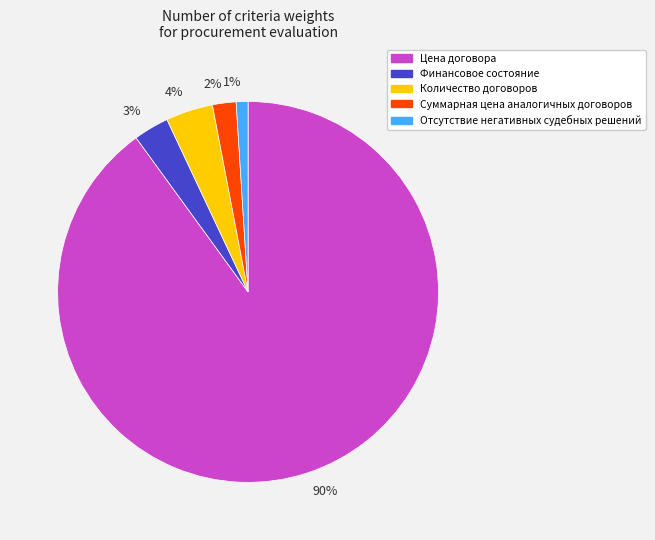

How many segments does this pie chart have?

5